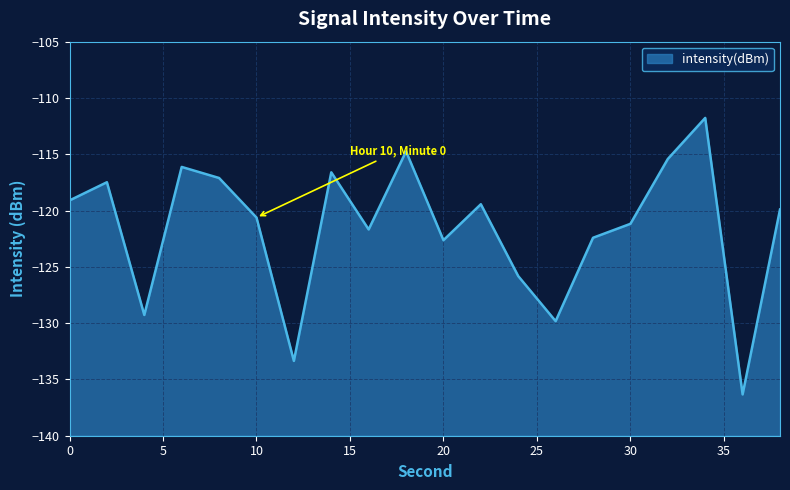

What is the value of the 14th point from the left?

-129.8